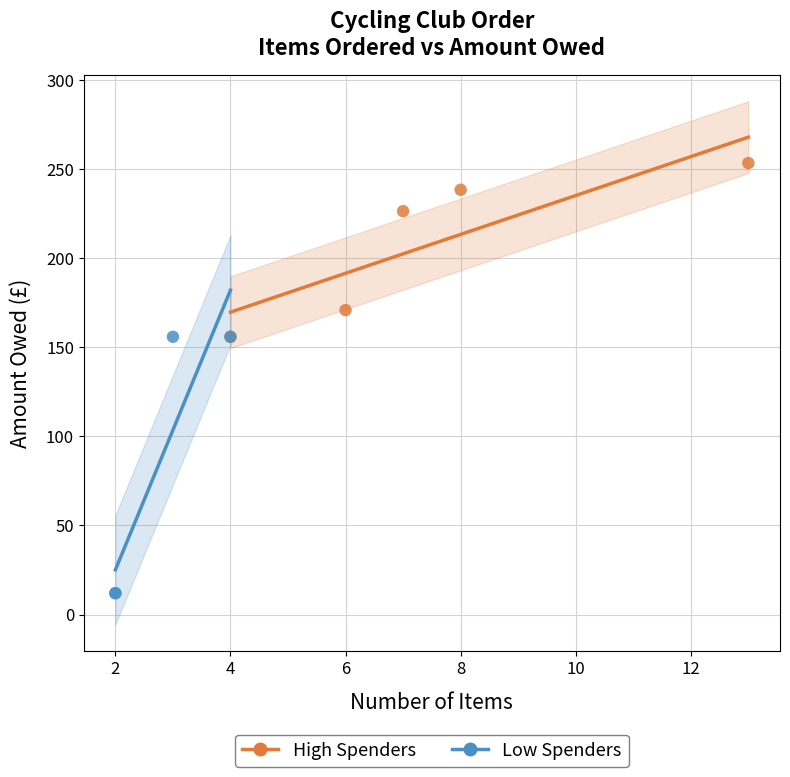

Which series reaches the minimum Y coordinate?

Low Spenders